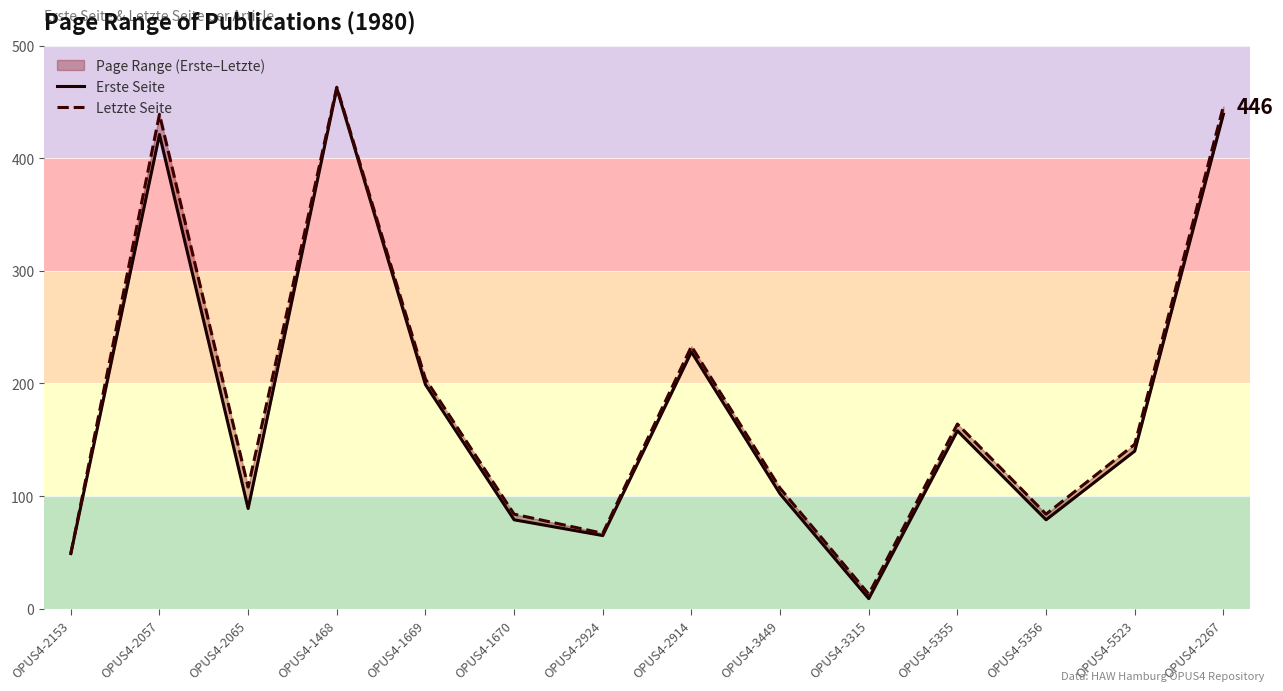

Which series has the largest total across all categories?

Letzte Seite